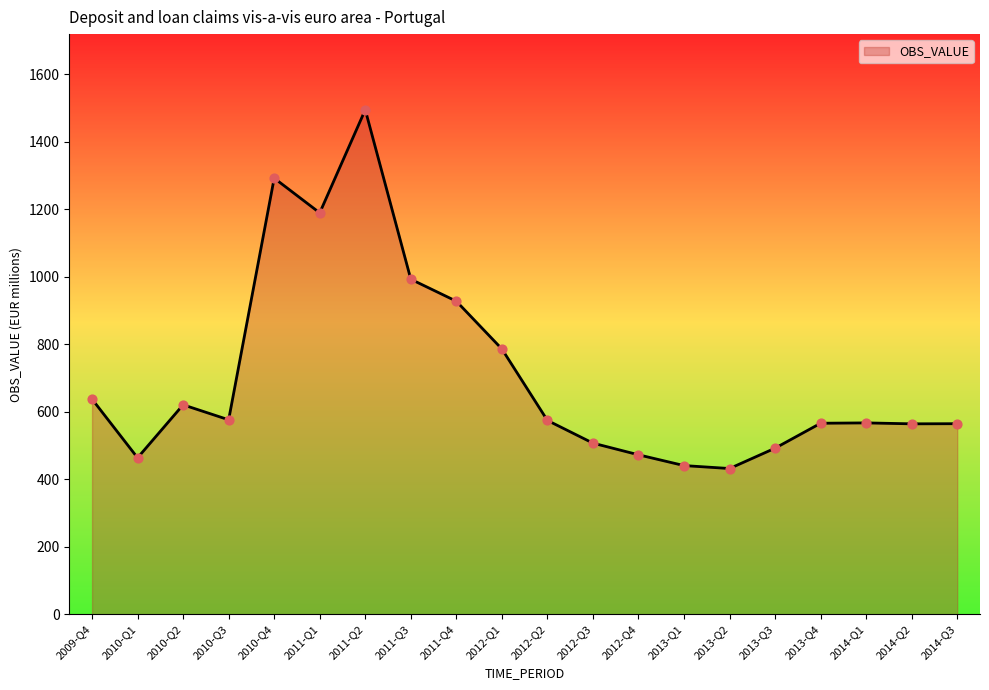

Approximately how many times larger is the value at 2011-Q3 compared to 2014-Q1?

1.8